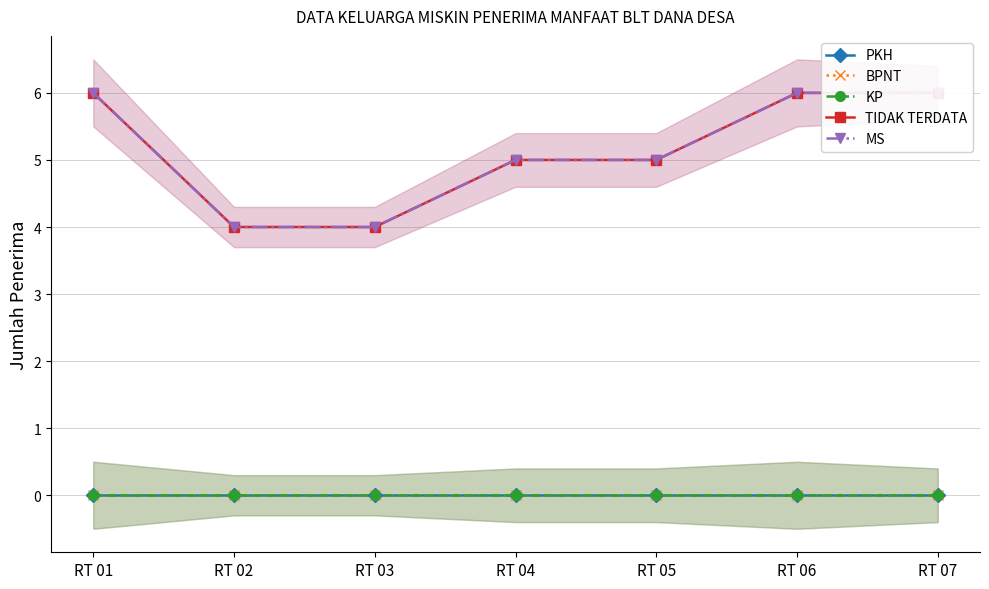

What are all the series names shown in the legend?

PKH, BPNT, KP, TIDAK TERDATA, MS